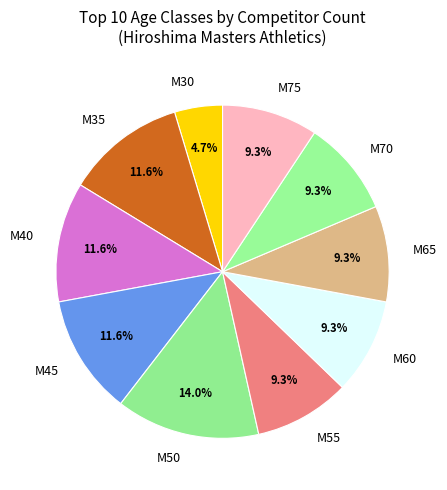

To the nearest percent, what is the difference between the largest and smallest slice percentages?

9%